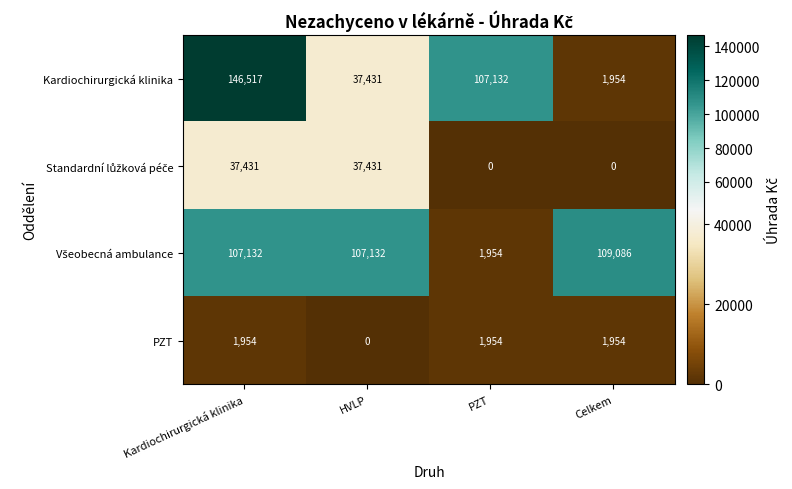

The value of Kardiochirurgická klinika at PZT is 107132. True or false?

True